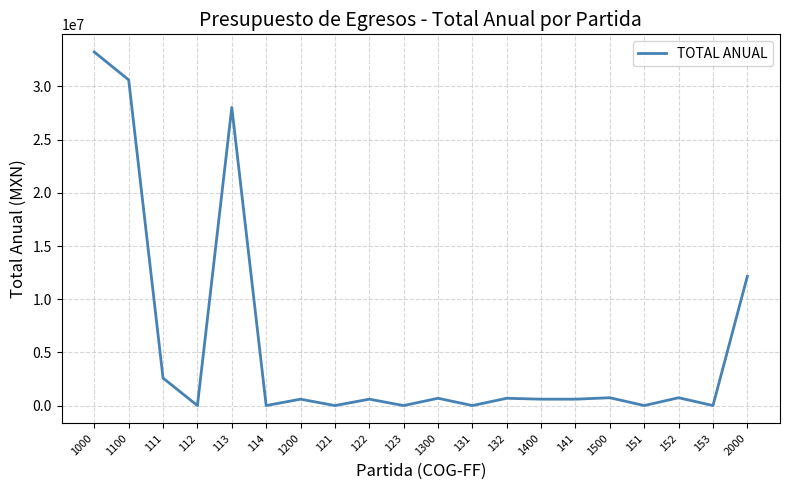

What is the greatest value displayed?

33241206